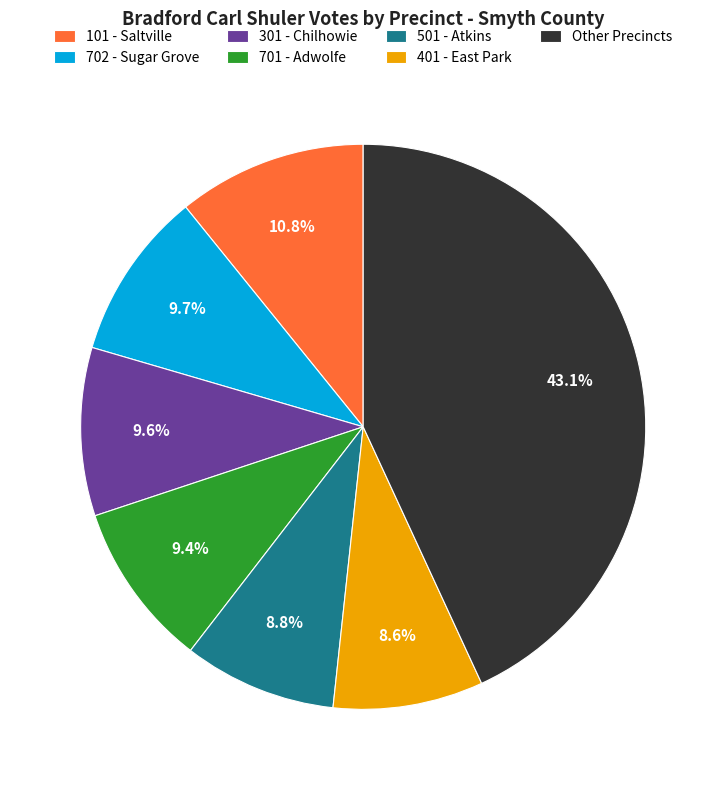

What portion of the pie excludes 701 - Adwolfe?

90.6%